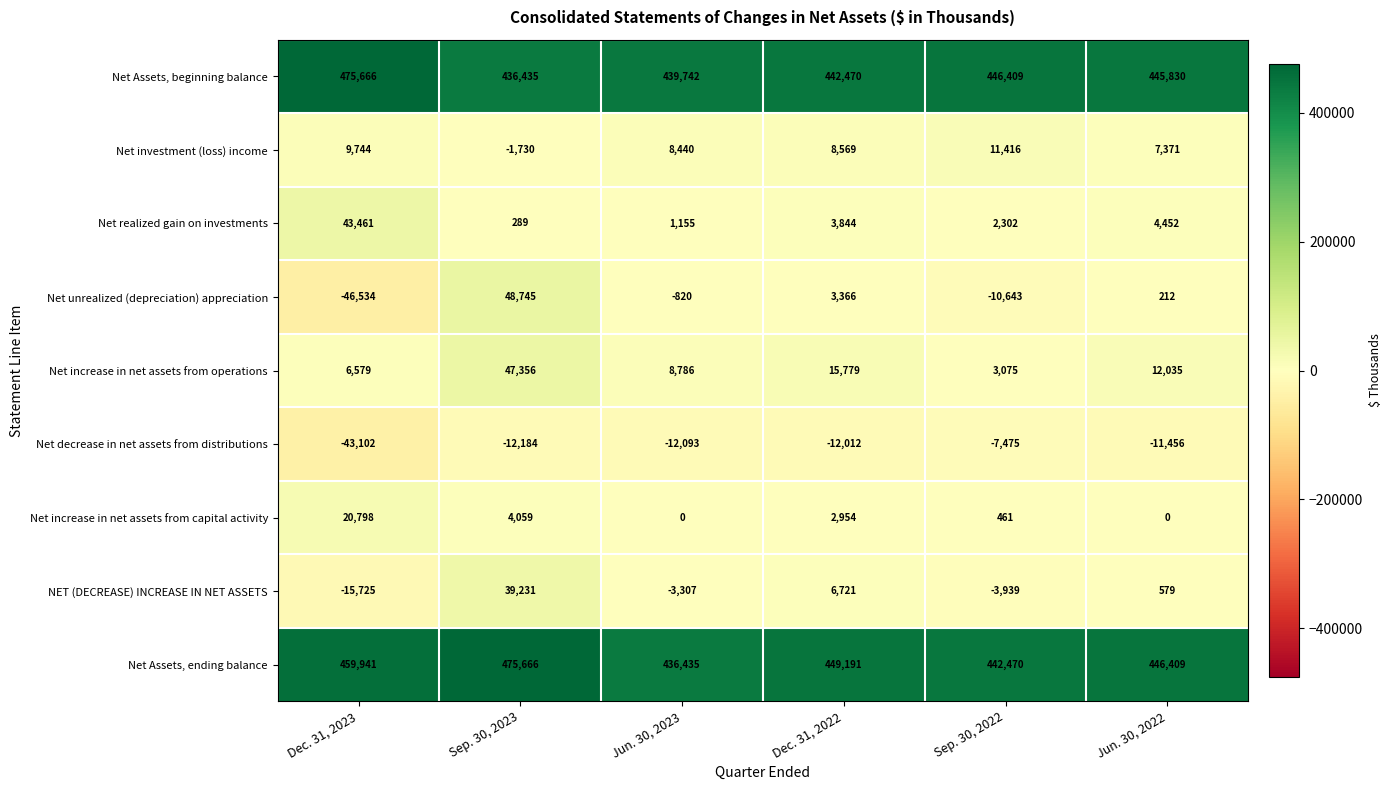

At which category is the sum across all series the highest?

Sep. 30, 2023